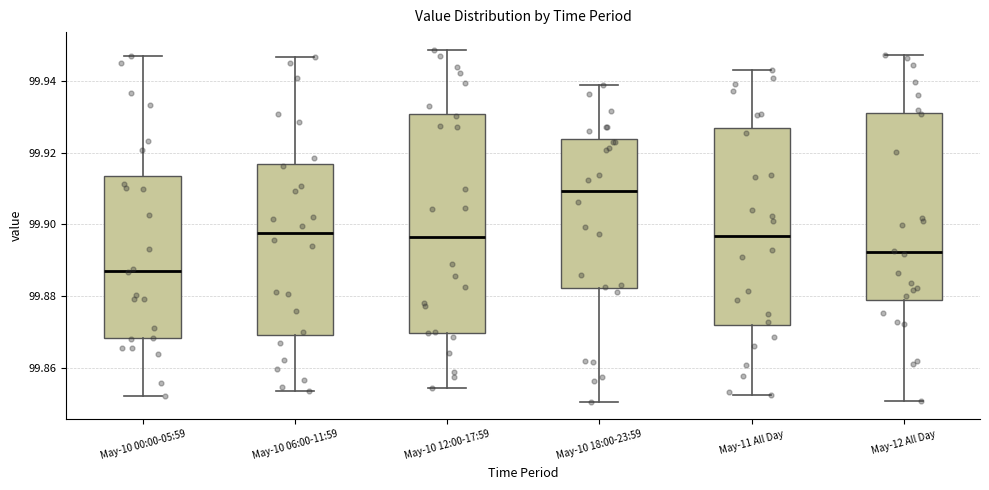

Which box has the highest median line?

May-10 18:00-23:59